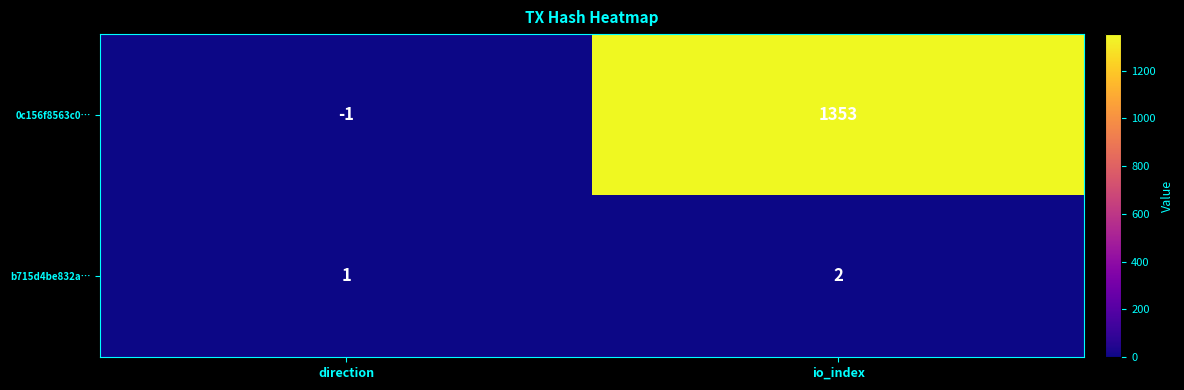

Rank the series at direction from lowest to highest value.

0c156f8563c0…, b715d4be832a…